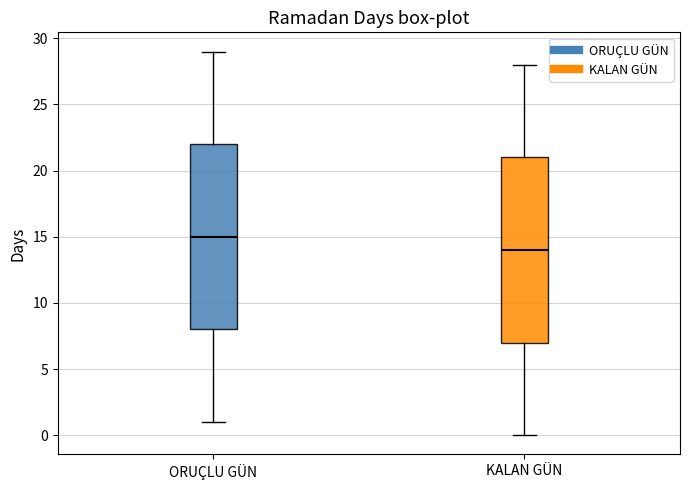

Where does the lower whisker of the box for ORUÇLU GÜN end on the y-axis? The values are not printed on the chart, so give them approximately, as read against the axis.

1